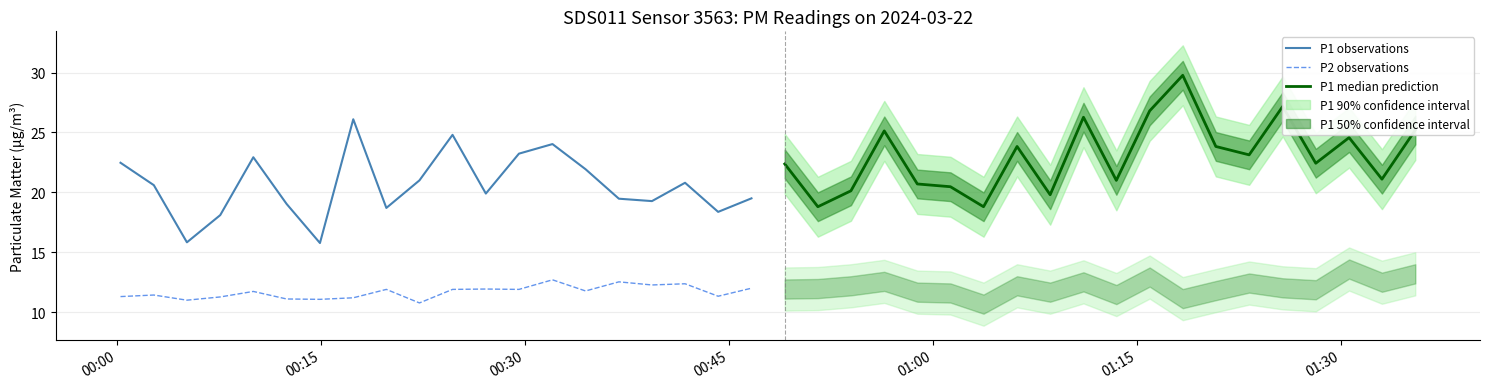

How many lines are shown in the chart?

3